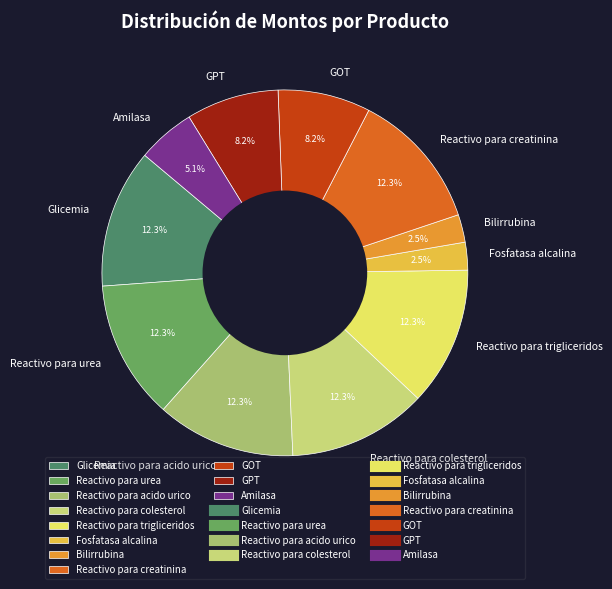

To the nearest percent, what is the average slice percentage?

9%